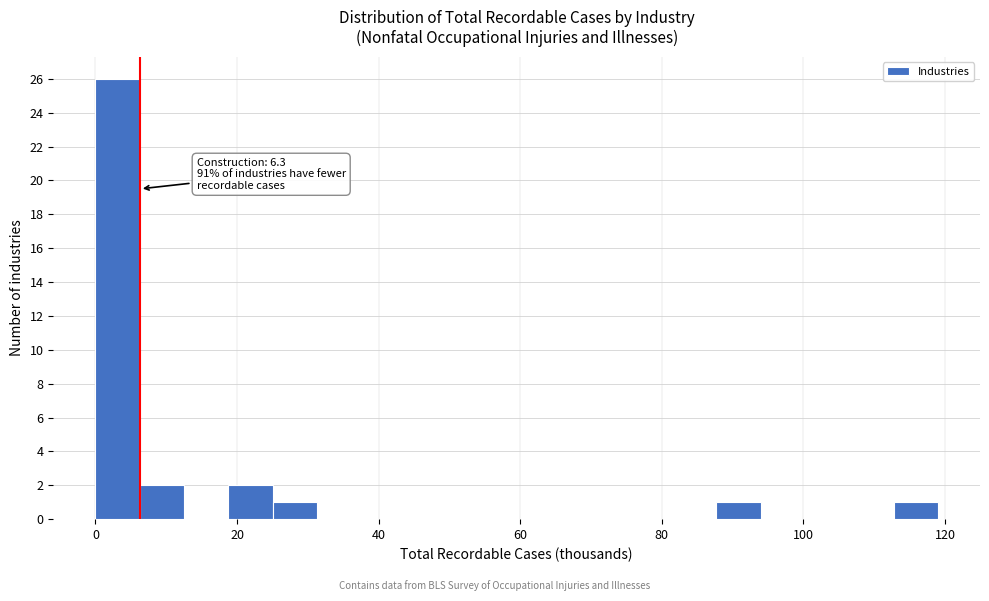

Read against the x-axis, roughly where is the centre of the tallest bar?

4